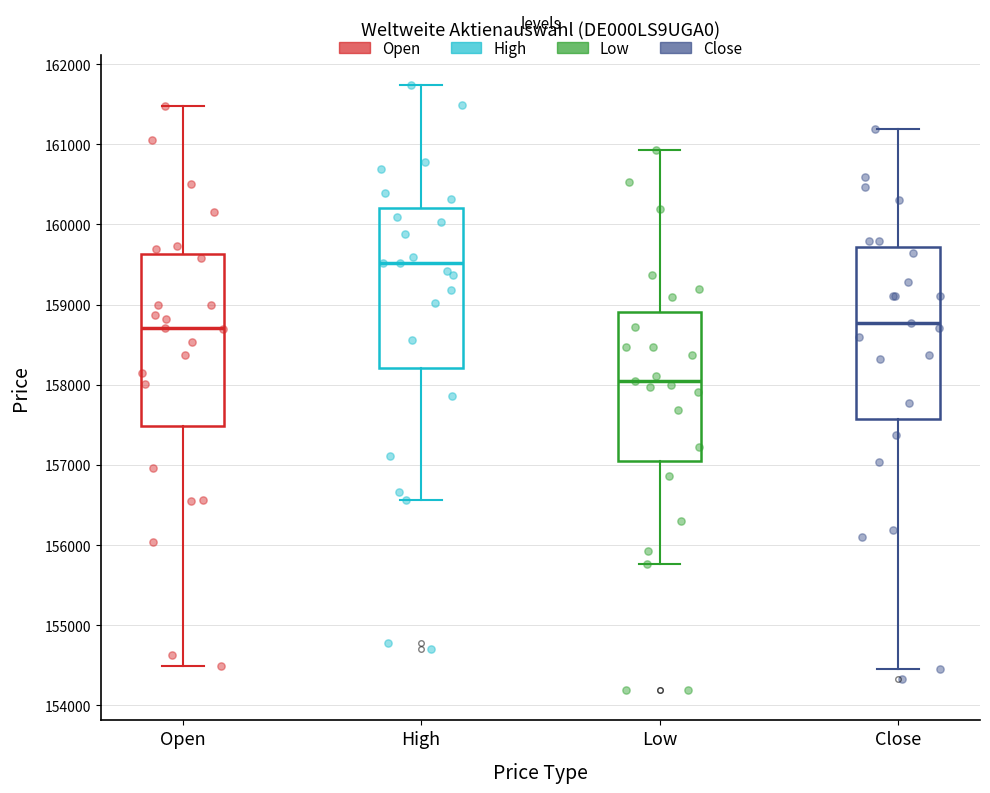

Which box has the lowest median line?

Low